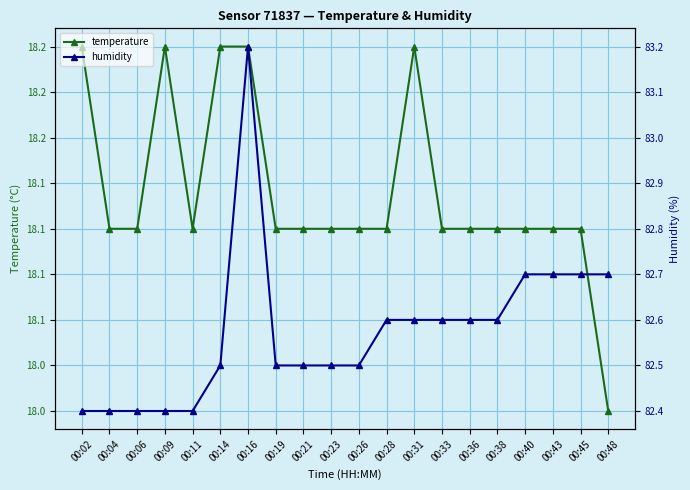

Reading left to right, what are all the values shown in this chart?

temperature: 18.2	18.1	18.1	18.2	18.1	18.2	18.2	18.1	18.1	18.1	18.1	18.1	18.2	18.1	18.1	18.1	18.1	18.1	18.1	18.0
humidity: 82.4	82.4	82.4	82.4	82.4	82.5	83.2	82.5	82.5	82.5	82.5	82.6	82.6	82.6	82.6	82.6	82.7	82.7	82.7	82.7